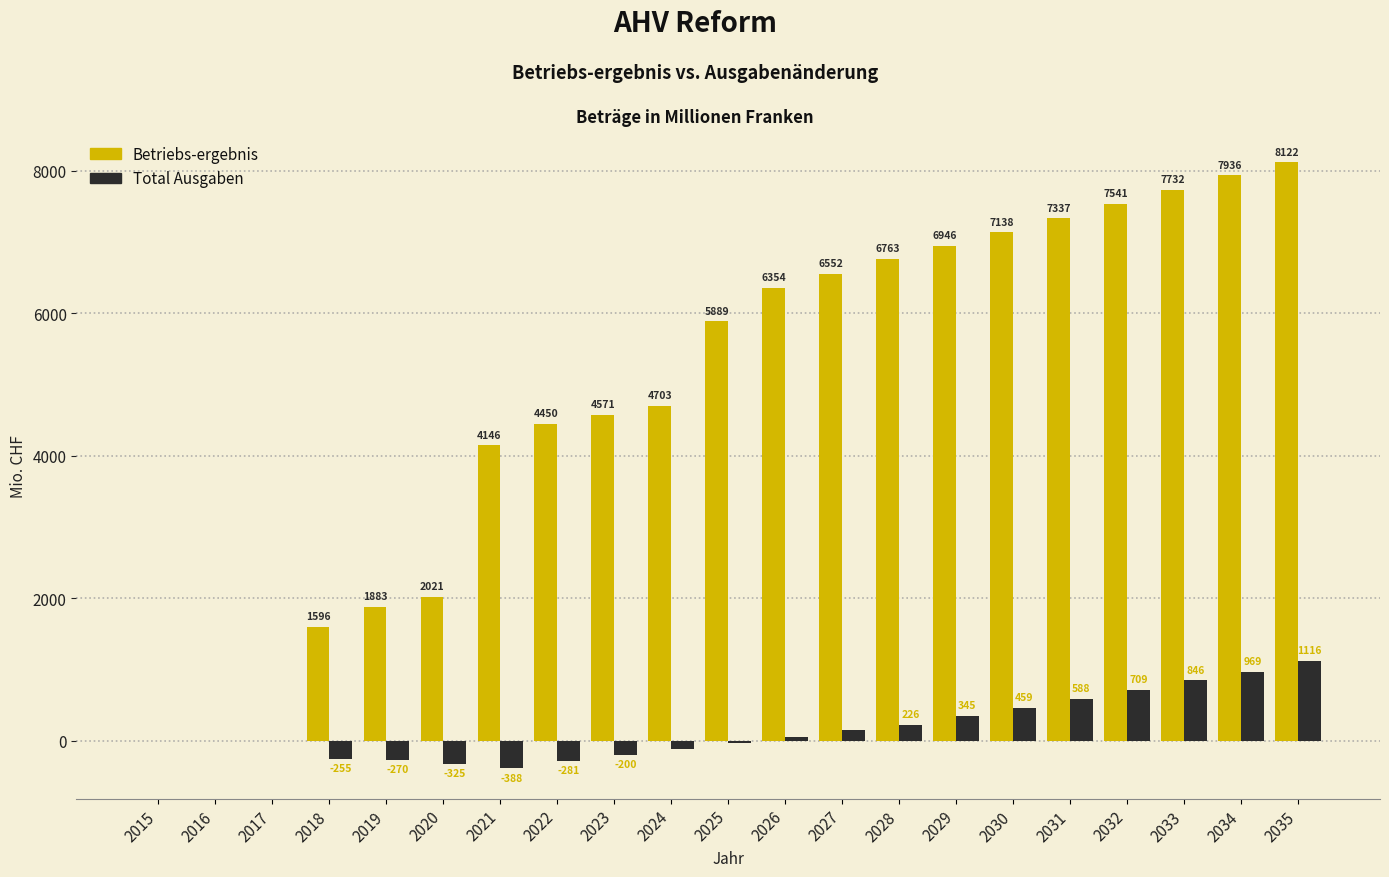

Is the value of Betriebs-ergebnis at 2021 greater than the value of Total Ausgaben at 2023?

Yes